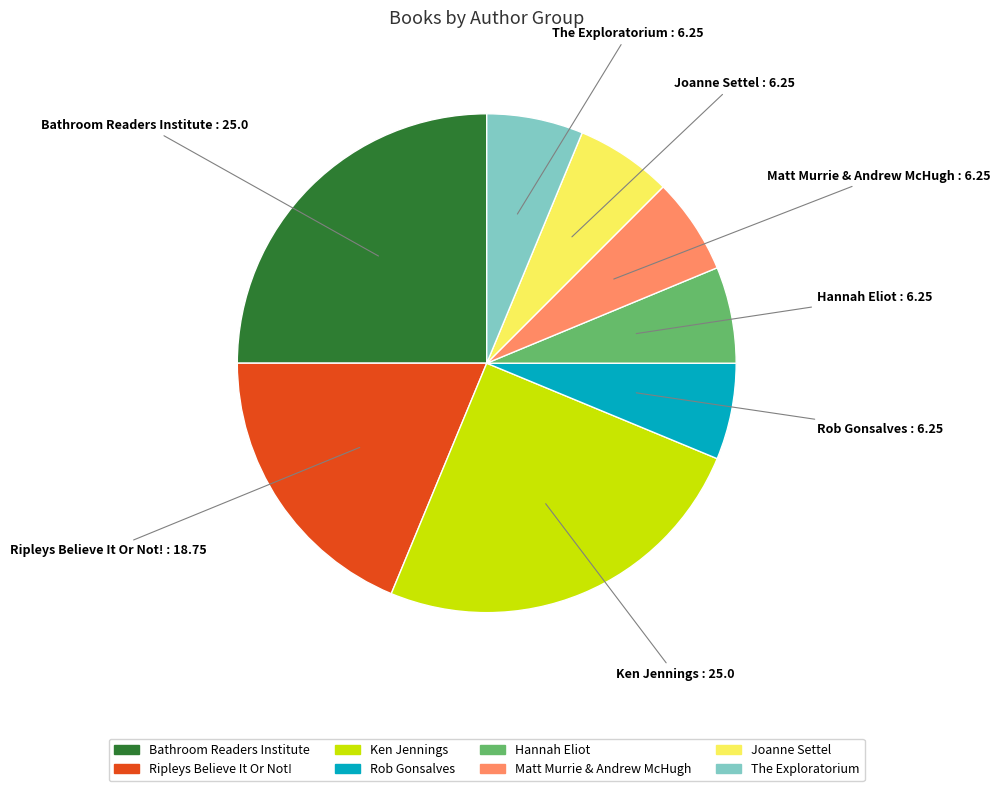

Is there any slice that represents more than half of the pie?

No